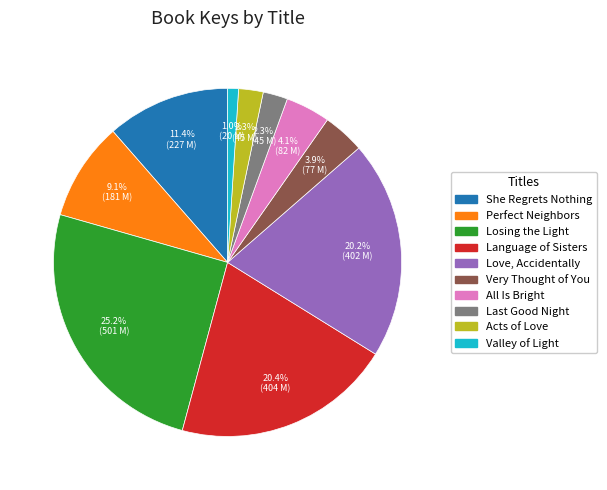

Is Losing the Light the majority of the pie?

No